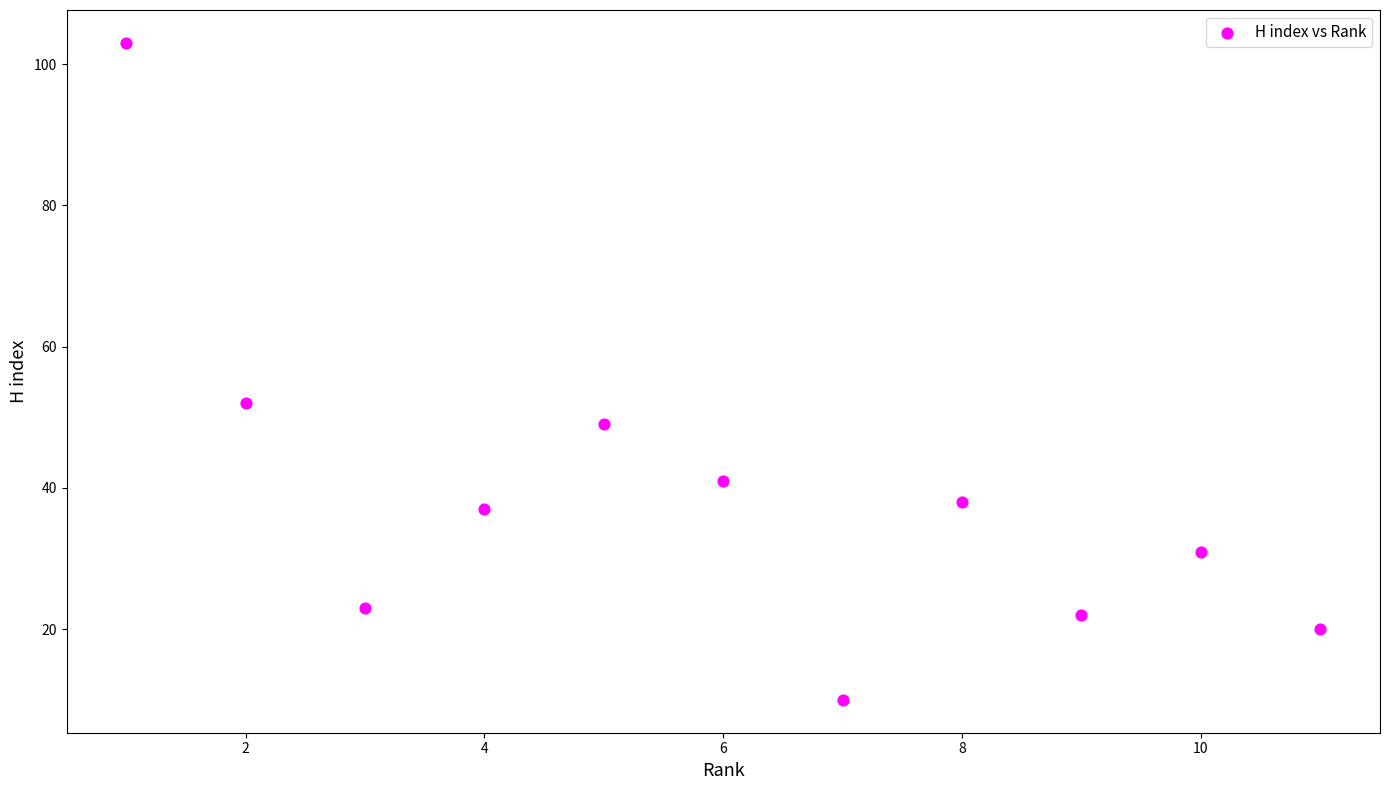

What is the range of X values (max minus min)?

10